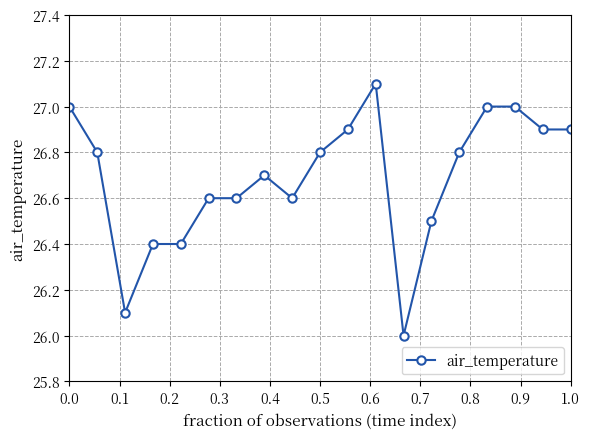

What is the value of the 15th point from the left?

26.8